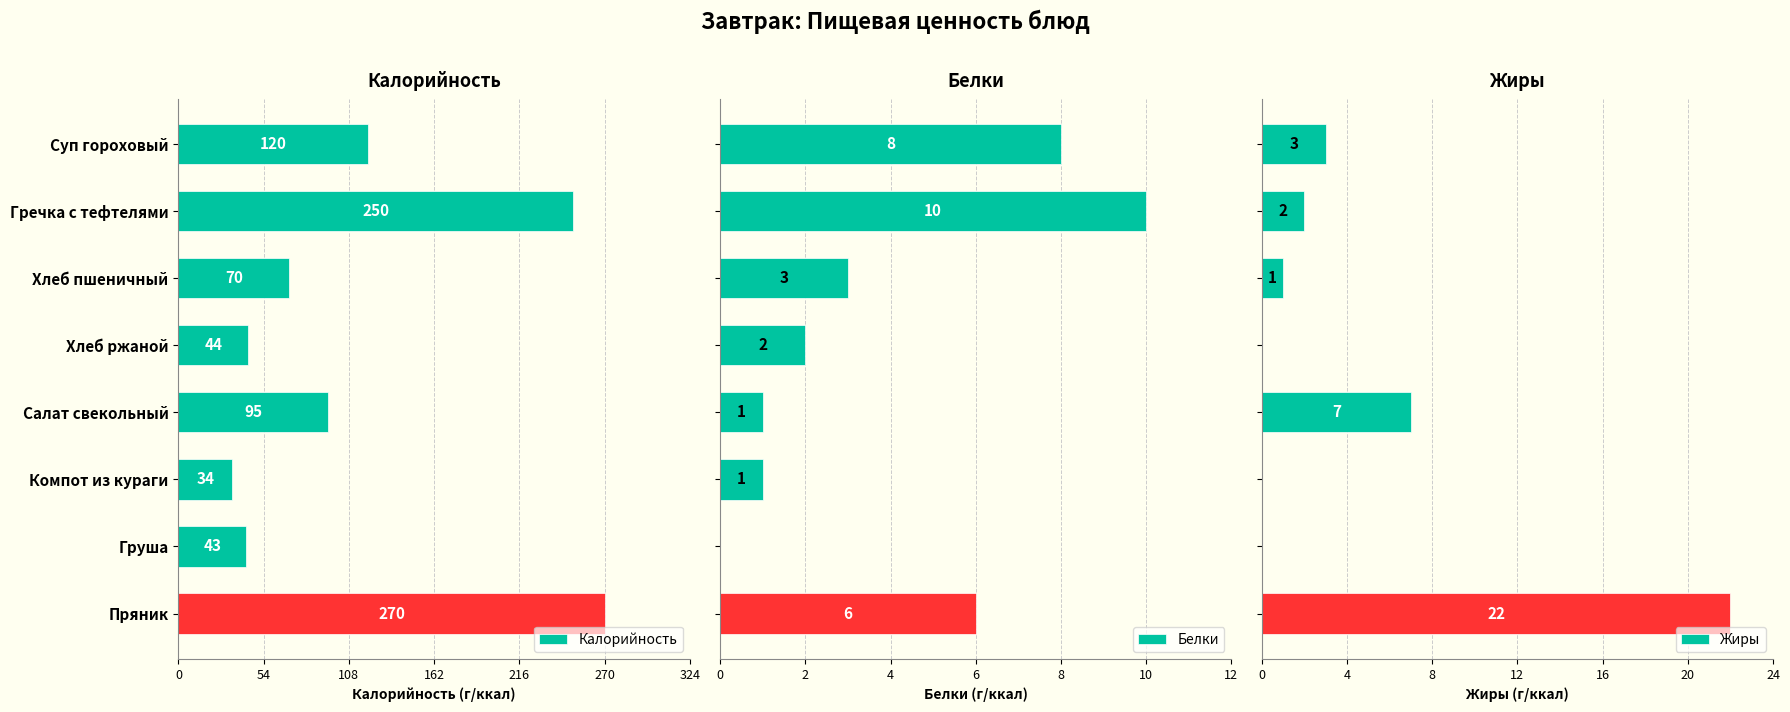

Count the Белки values in the range 1 to 8.

6